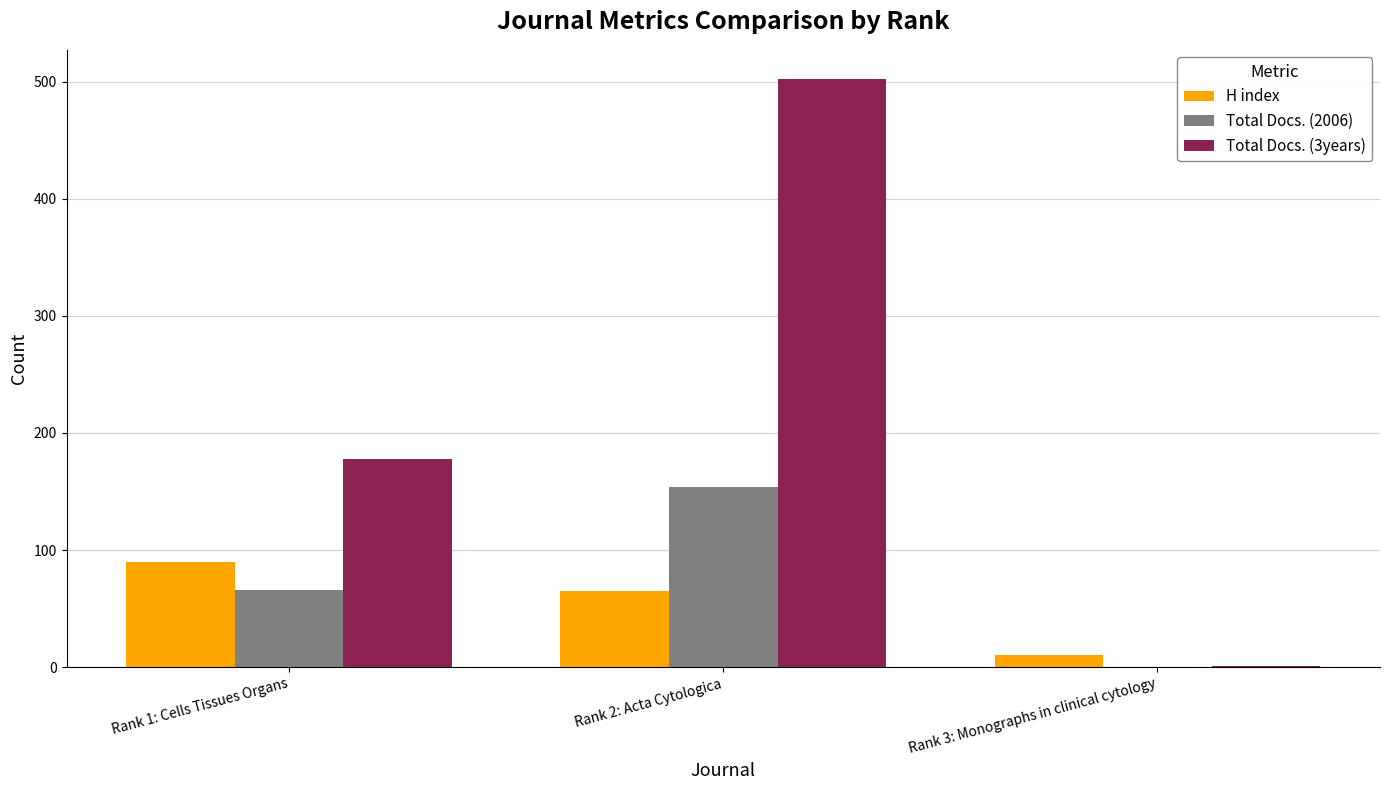

What is the sum of all H index values?

165